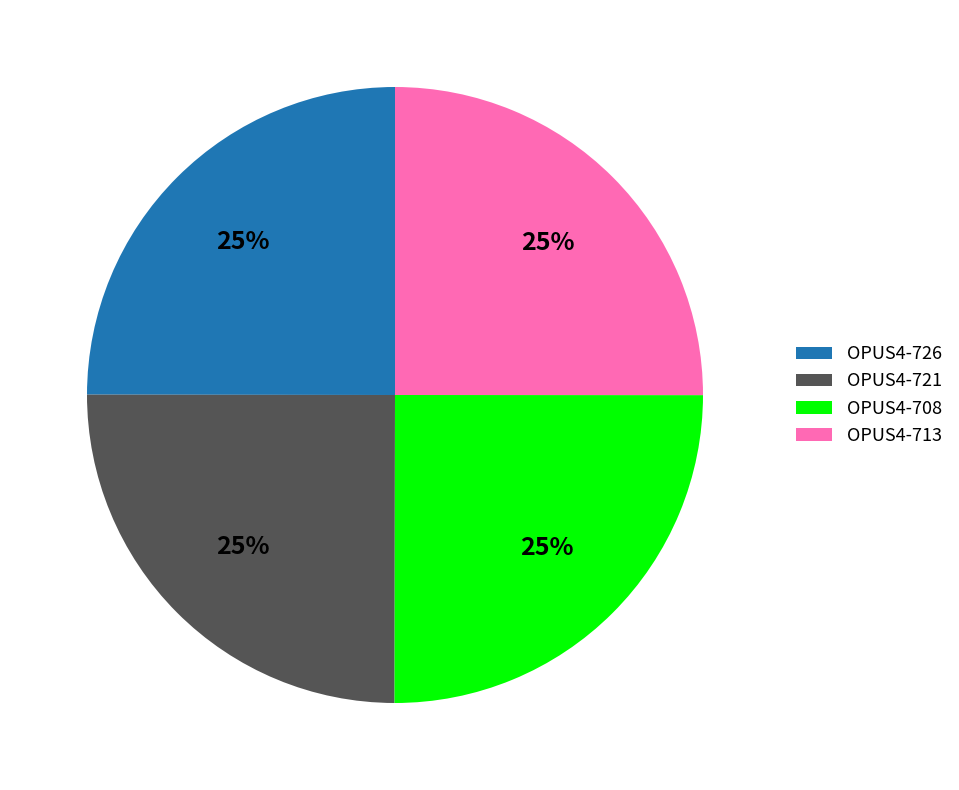

To the nearest percent, what is the average slice percentage?

25%